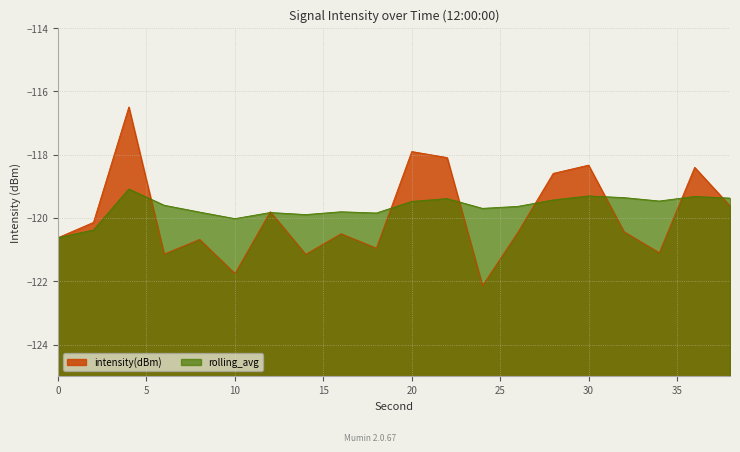

Rank the series by their average value, from highest to lowest.

rolling_avg, intensity(dBm)